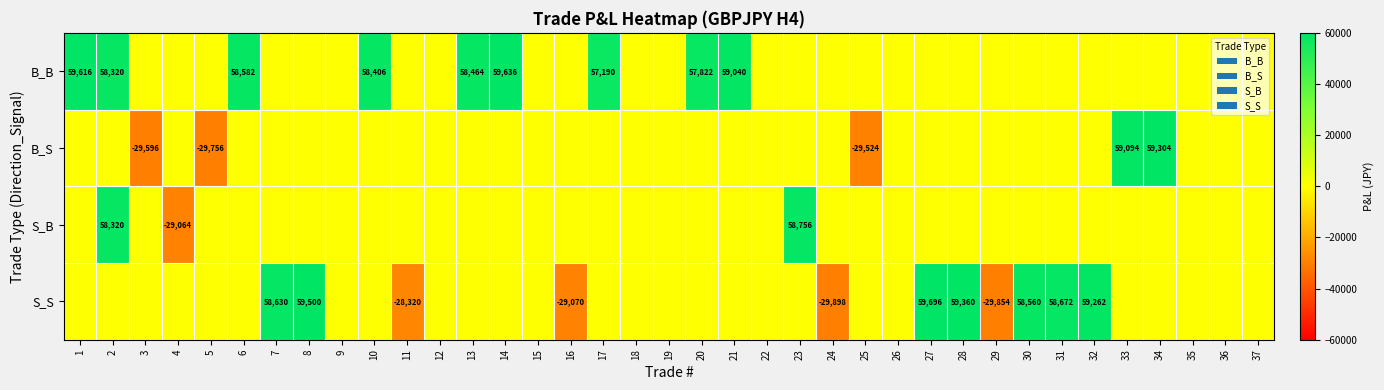

At which category is the sum across all series the highest?

2